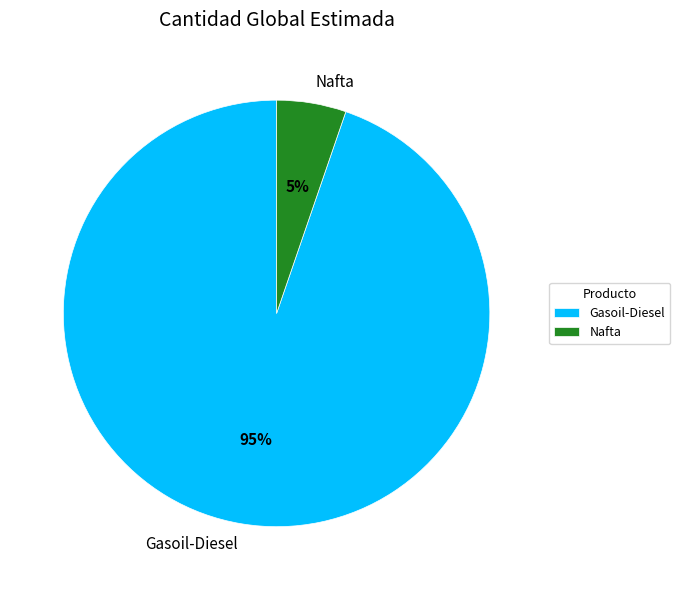

Between Gasoil-Diesel and Nafta, which is larger?

Gasoil-Diesel